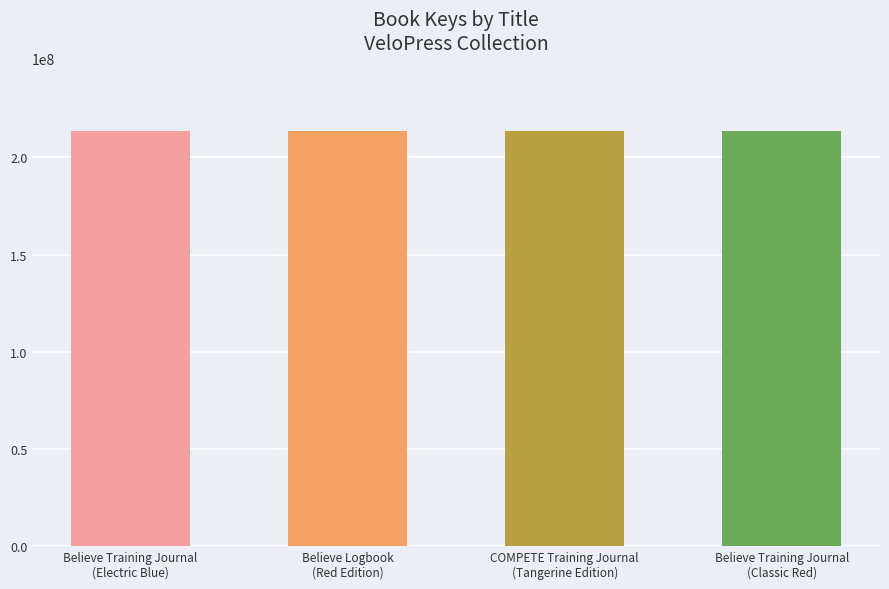

What is the greatest value displayed?

213699573